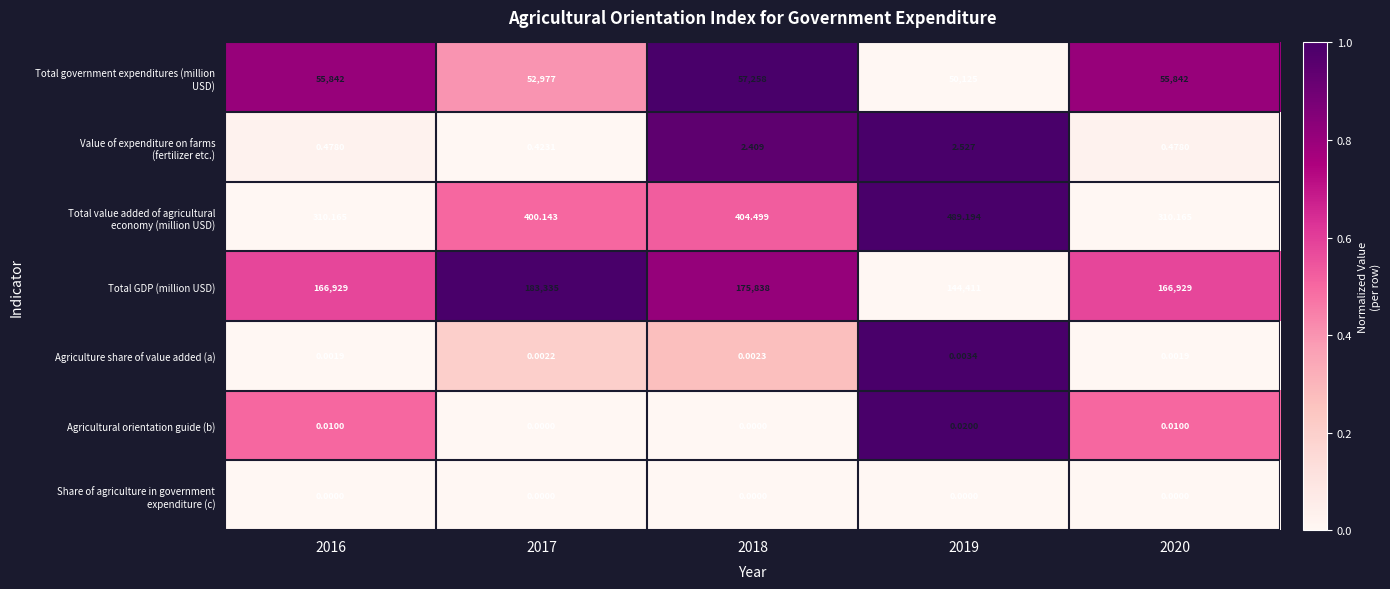

Between 2017 and 2018, which series saw the biggest shift?

Total GDP (million USD)